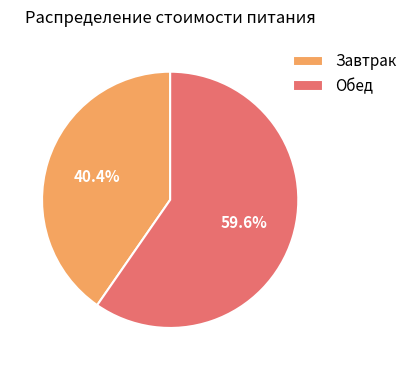

What is the largest slice in the pie chart?

Обед